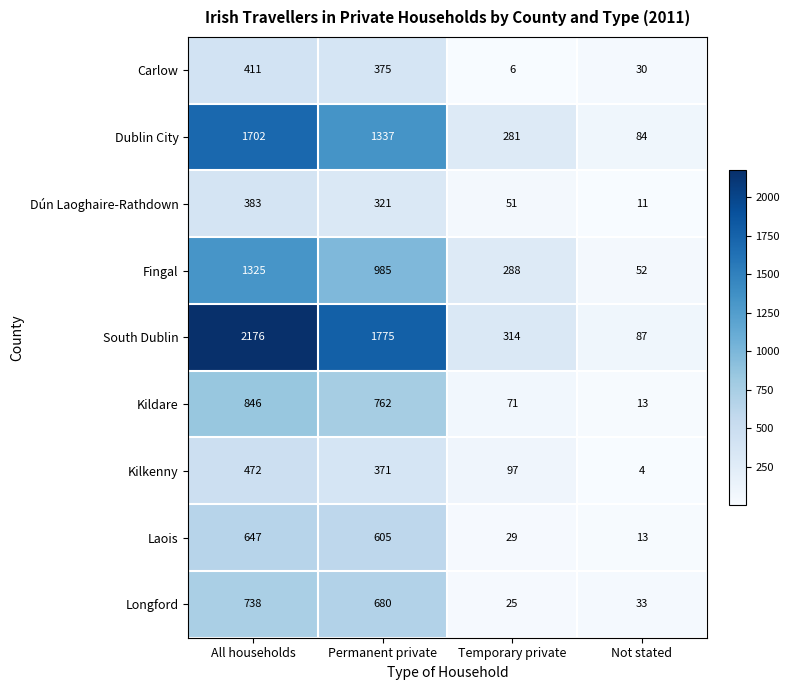

How many distinct data groups are displayed?

9